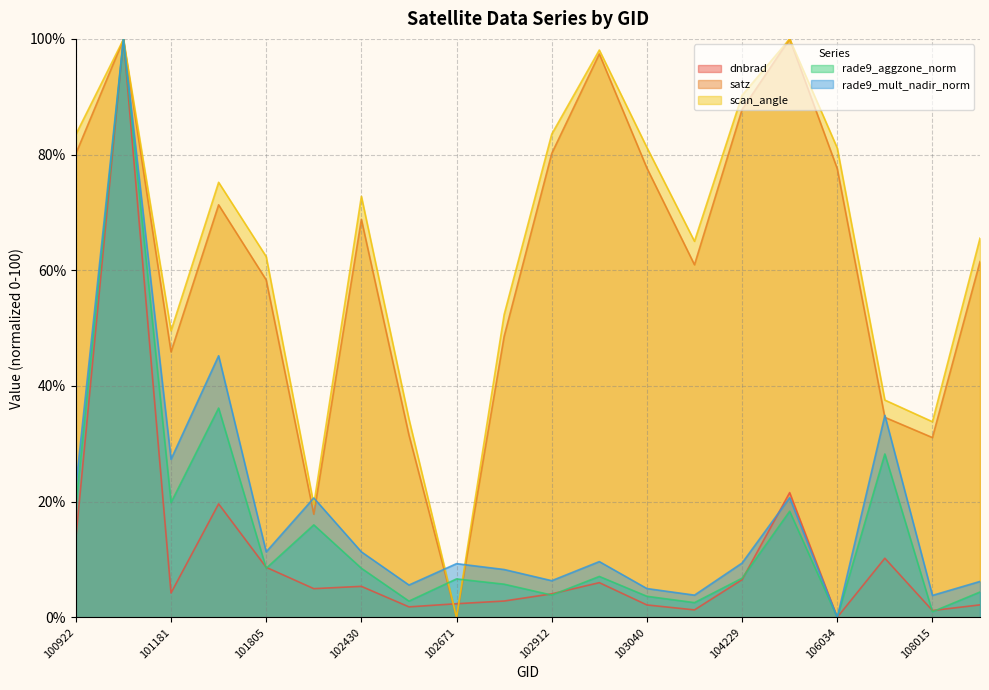

Between 102920 and 101552, which is larger?

101552